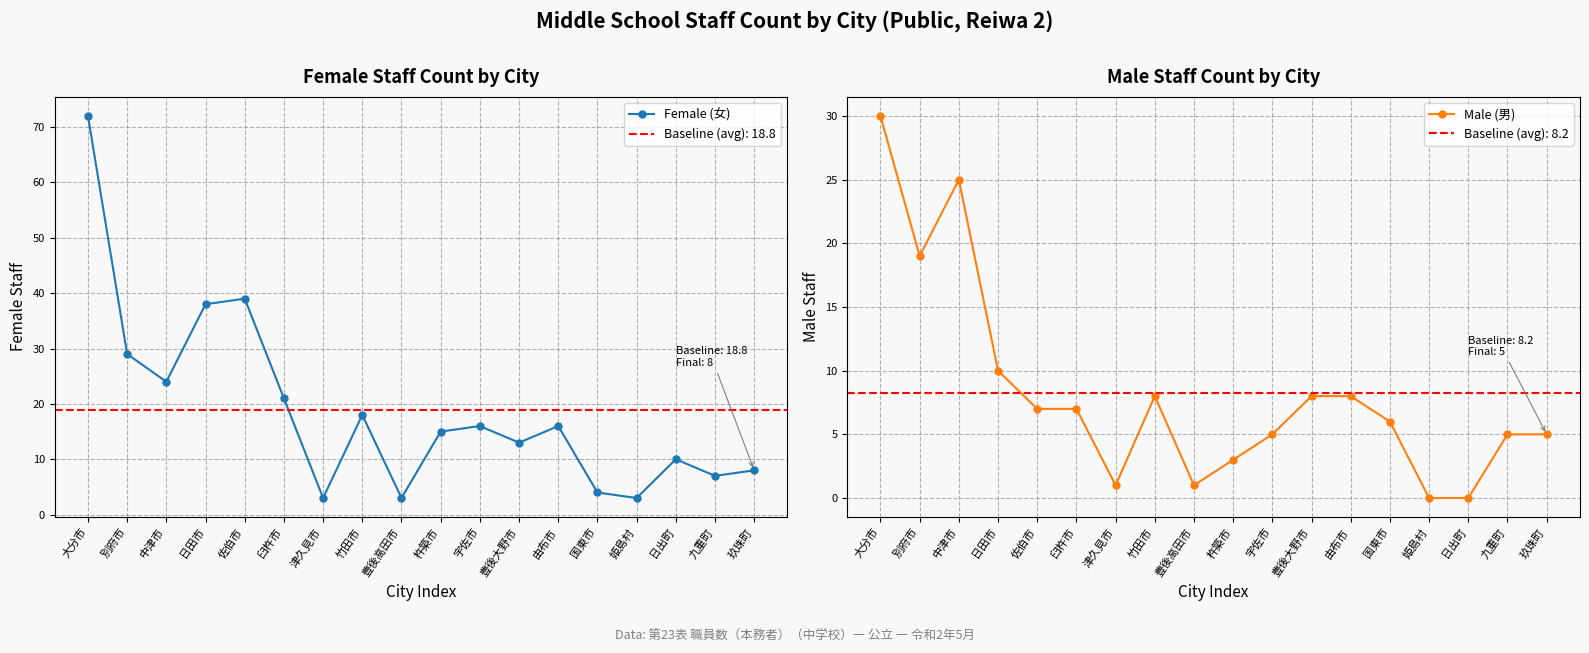

How many data points in Female (女) are less than 16?

9